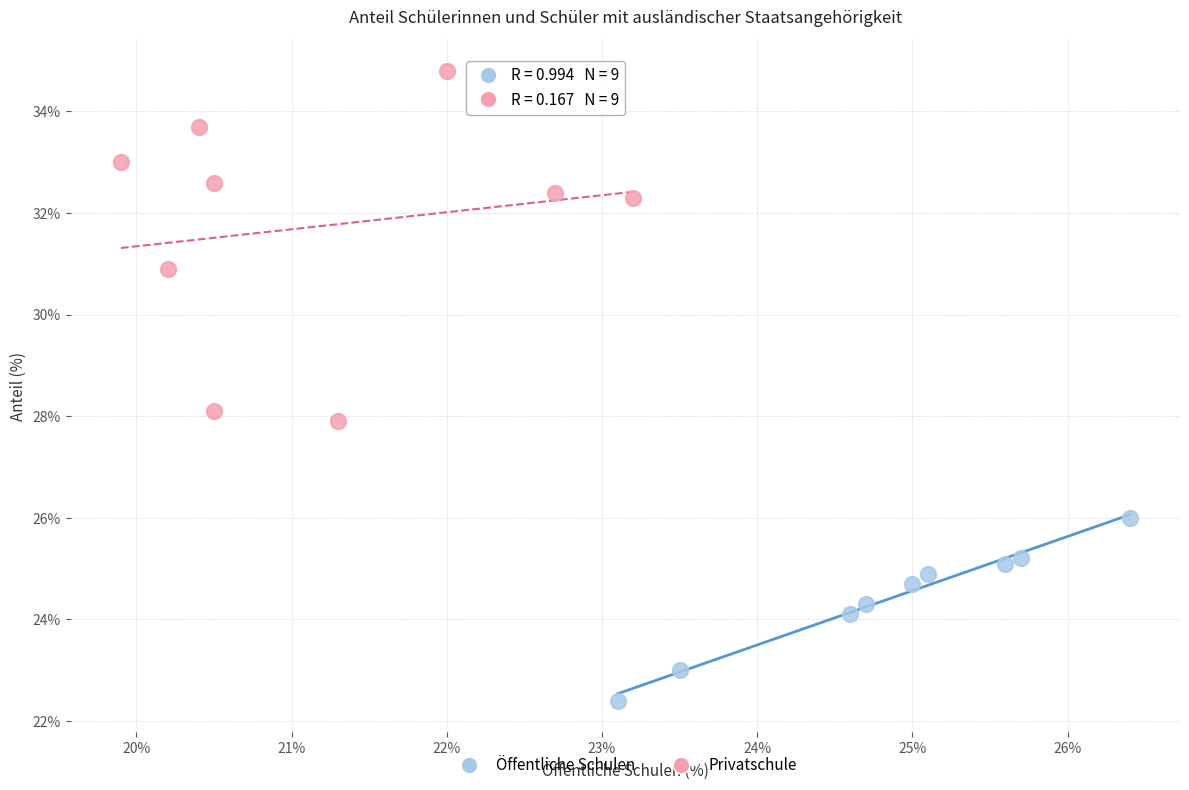

Which series contains the lowest Y value?

Öffentliche Schulen